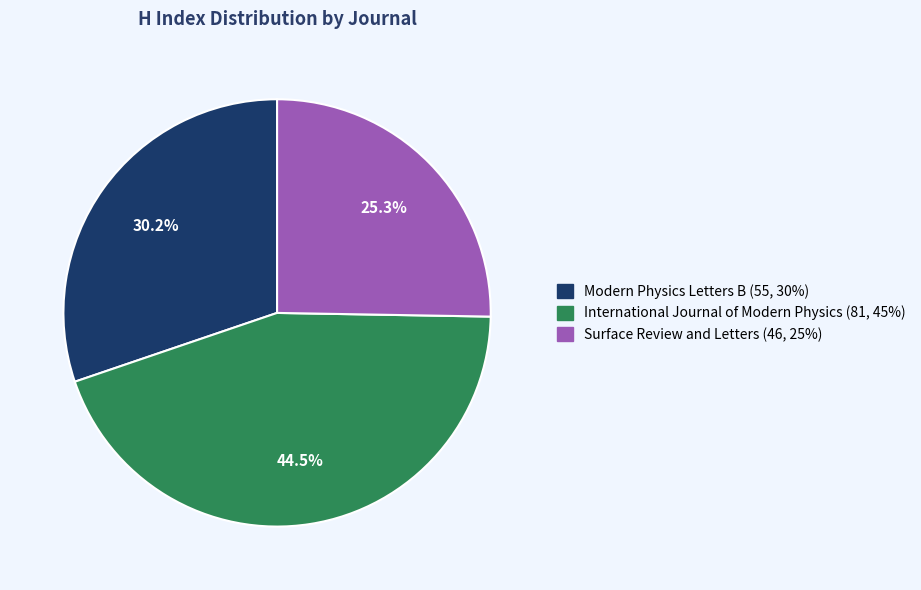

Which category has the smallest portion of the pie?

Surface Review and Letters